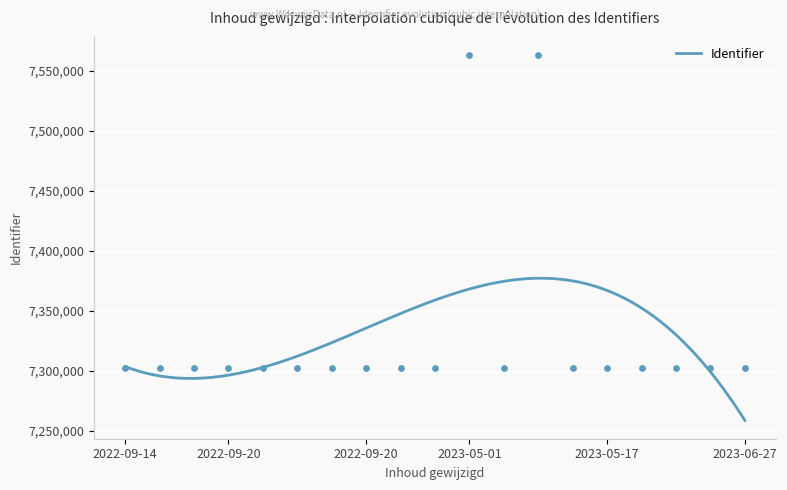

Which has a higher value, 2023-05-01 or 2023-05-17?

2023-05-01